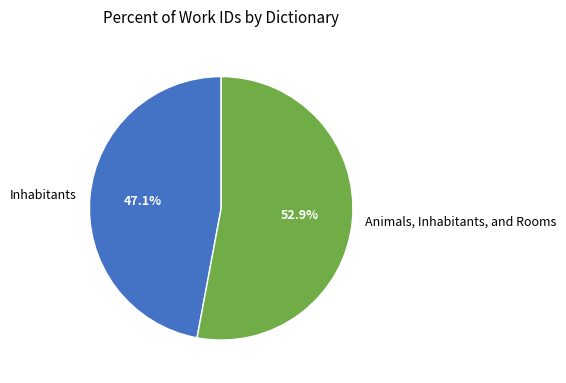

Which has a higher value, Animals, Inhabitants, and Rooms or Inhabitants?

Animals, Inhabitants, and Rooms